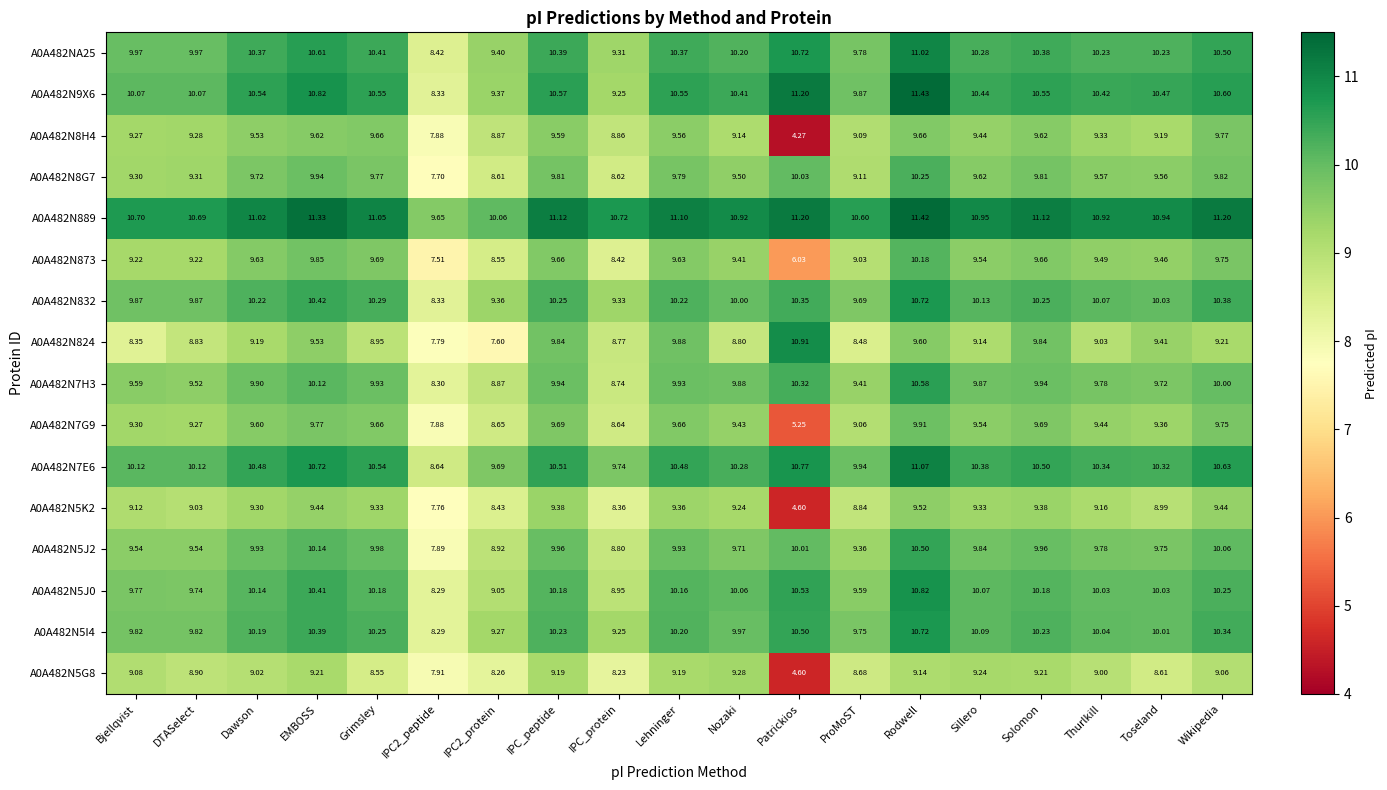

Which label corresponds to the smallest value in the chart?

Patrickios